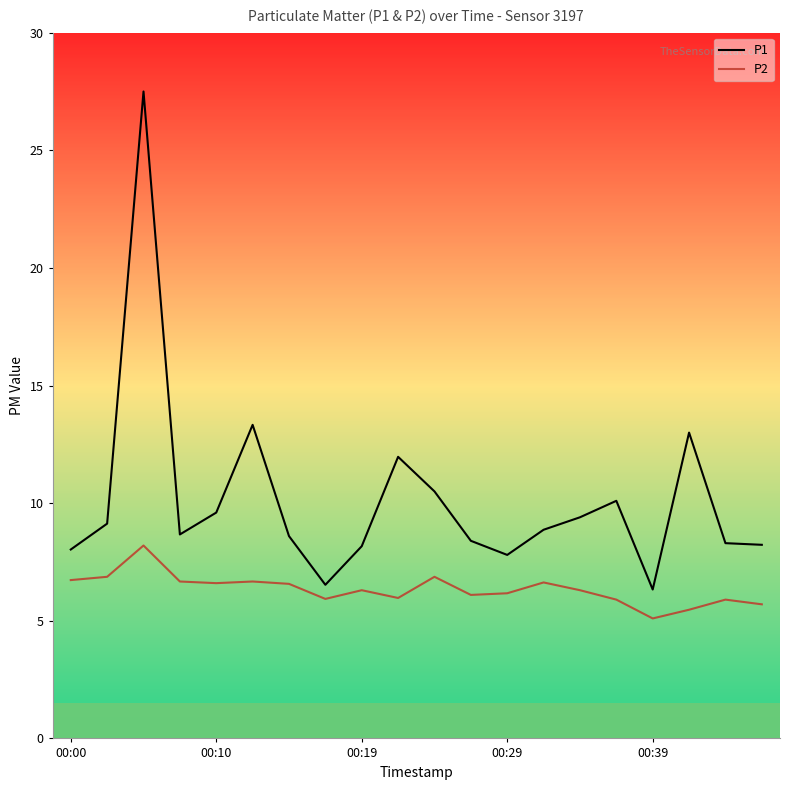

What is the highest value of the P1 series?

27.5